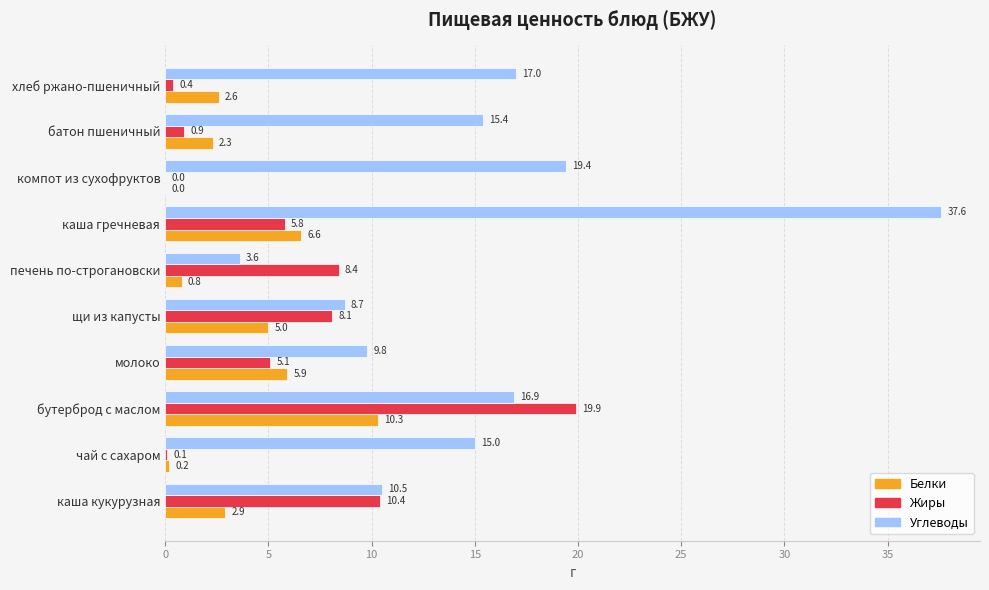

What is the total value across all series at компот из сухофруктов?

19.4